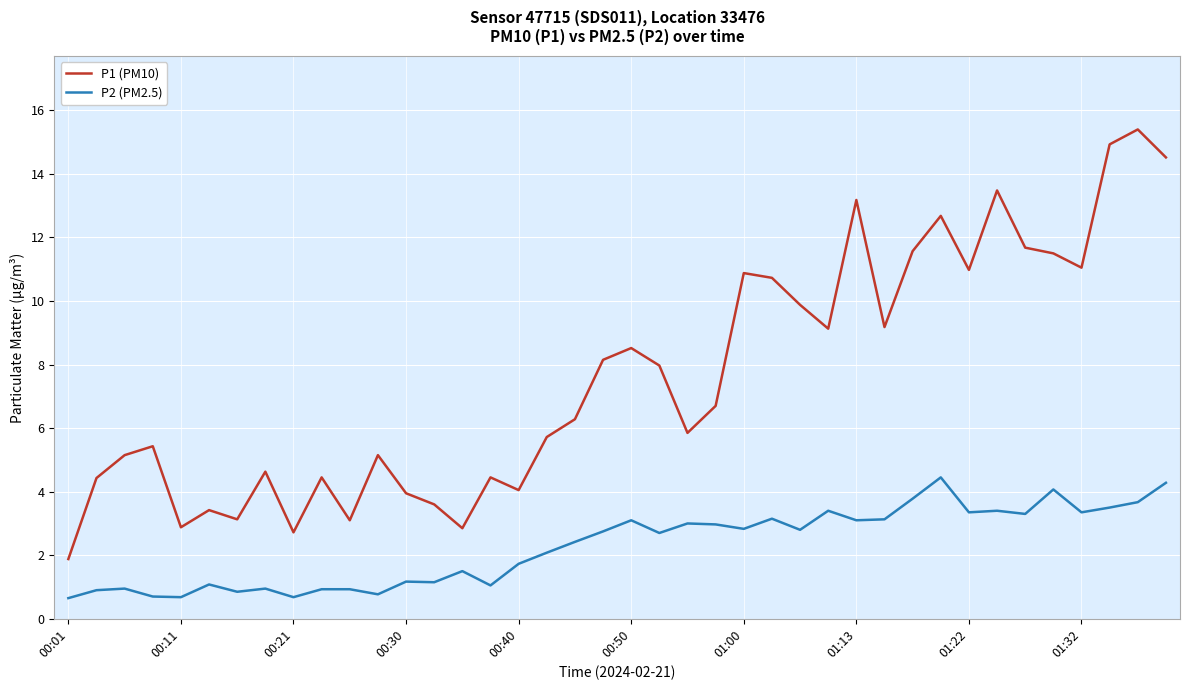

How many categories are shown in the chart?

40